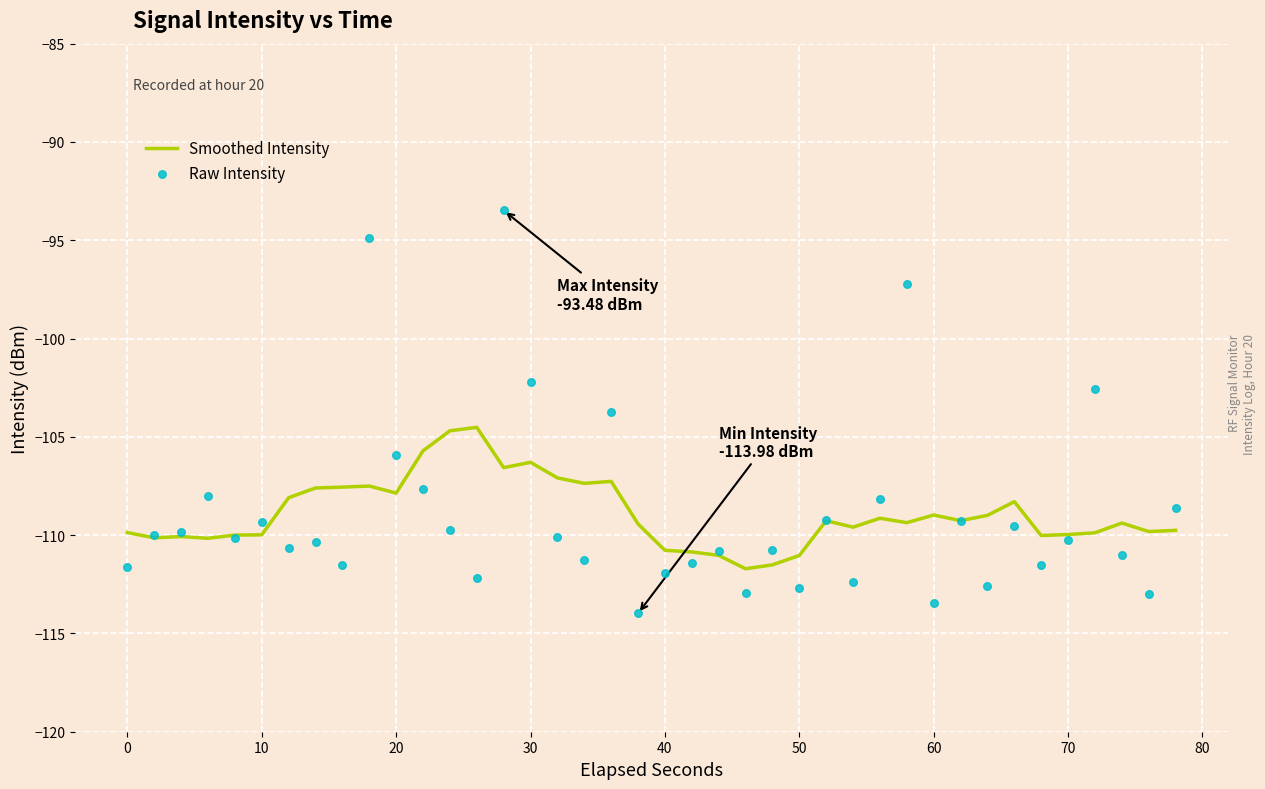

The value of Smoothed Intensity at 60 is -148.1. True or false?

False